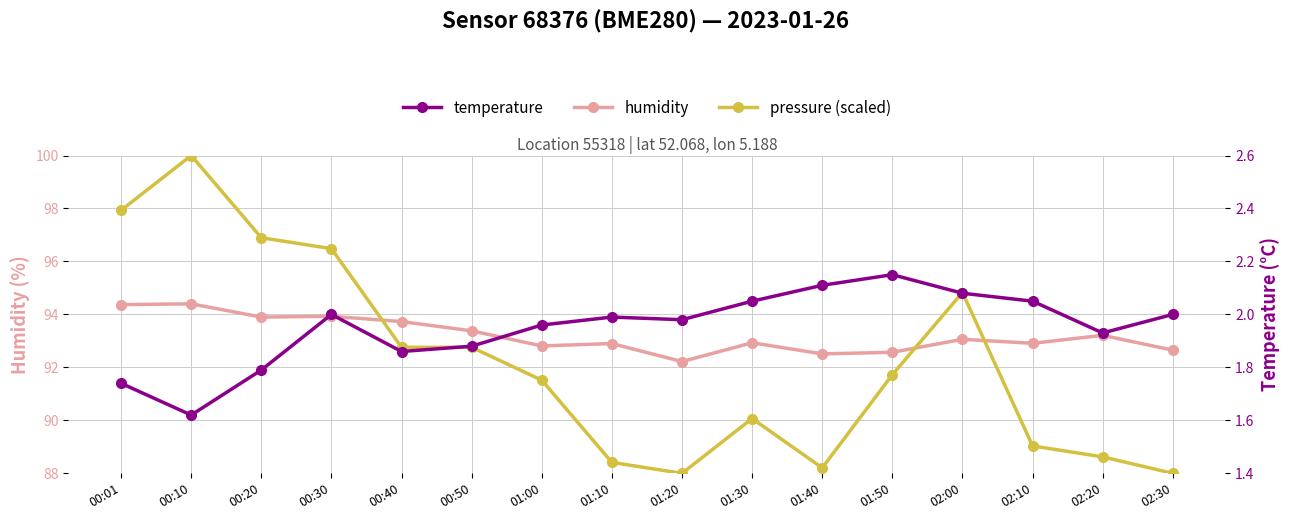

List the series in order of their peak value, highest first.

pressure (scaled), humidity, temperature